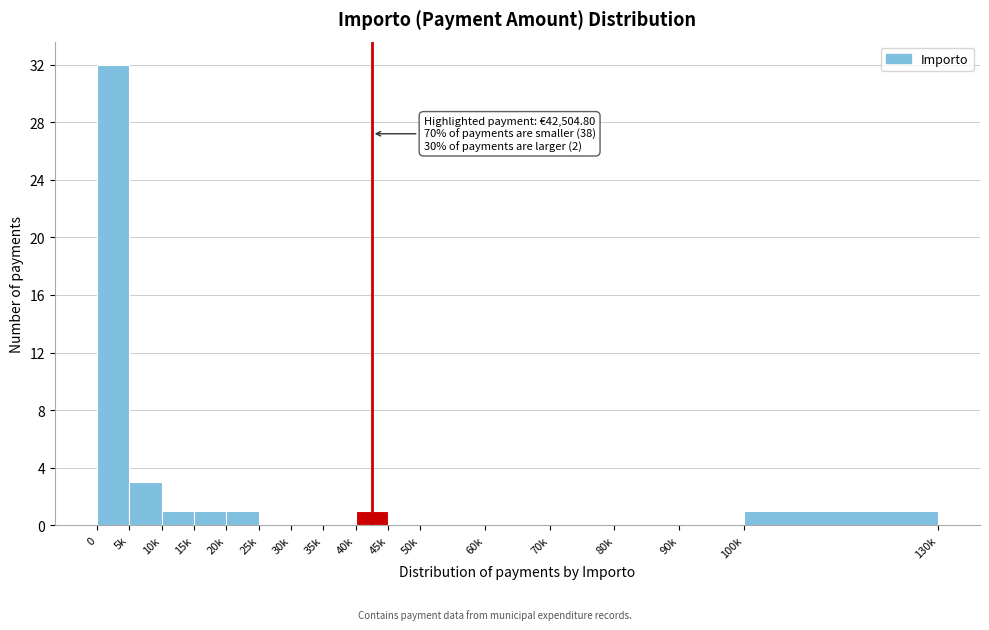

Reading left to right, list all the values displayed in this chart.

0=32	5k=3	10k=1	15k=1	20k=1	25k=0	30k=0	35k=0	40k=1	45k=0	50k=0	60k=0	70k=0	80k=0	90k=0	100k=1